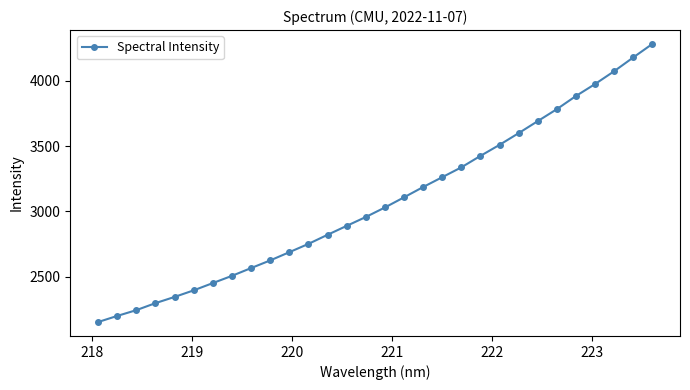

What is the value of the 12th point from the left?

2750.8